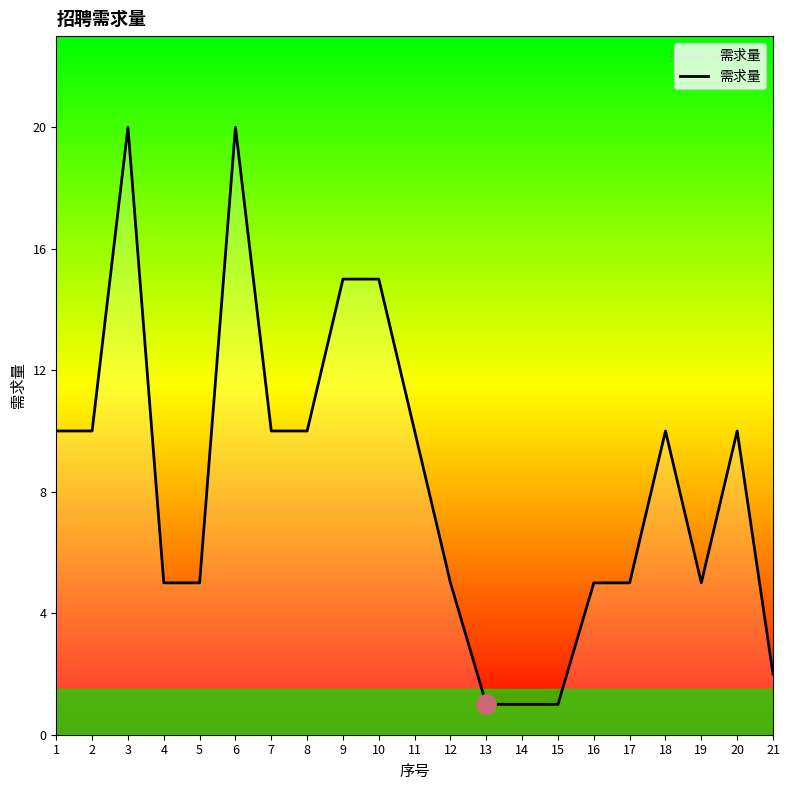

Is it true that the value at 10 is 26?

False